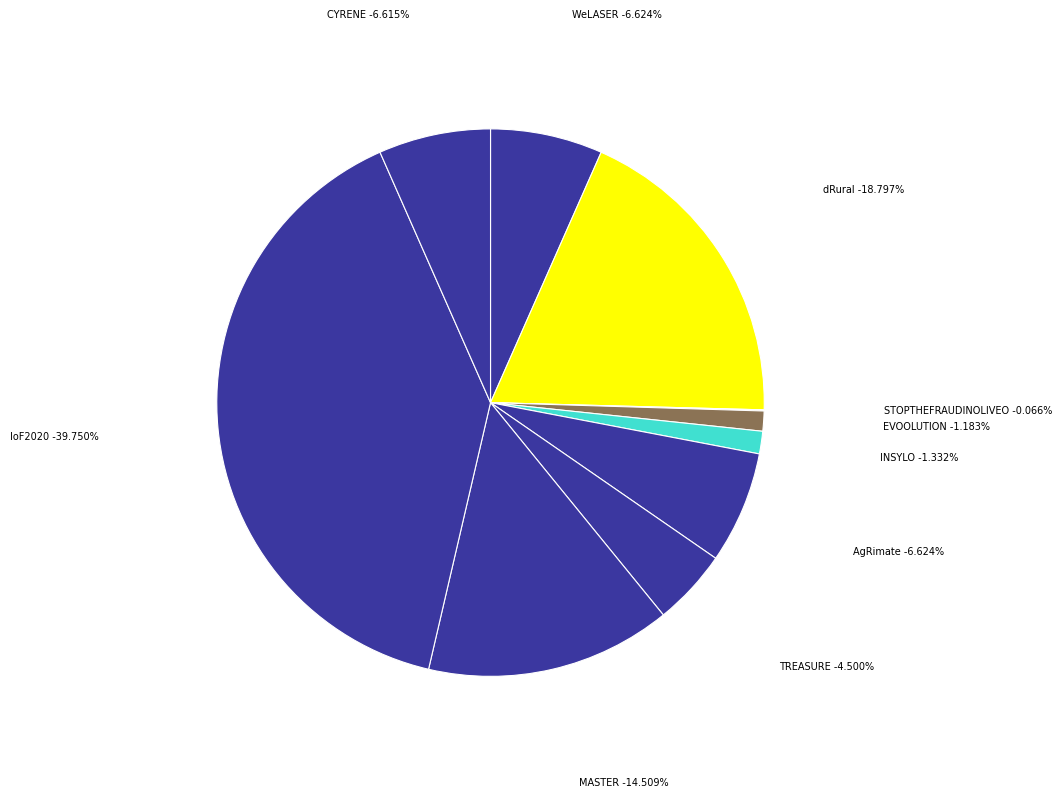

To the nearest percent, what is the difference between the EVOOLUTION and IoF2020 slice percentages?

39%